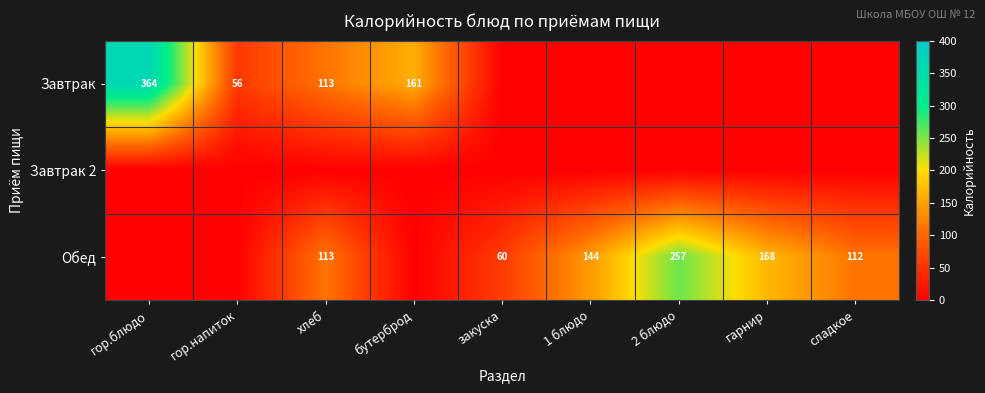

At how many categories does at least one series exceed 317?

1